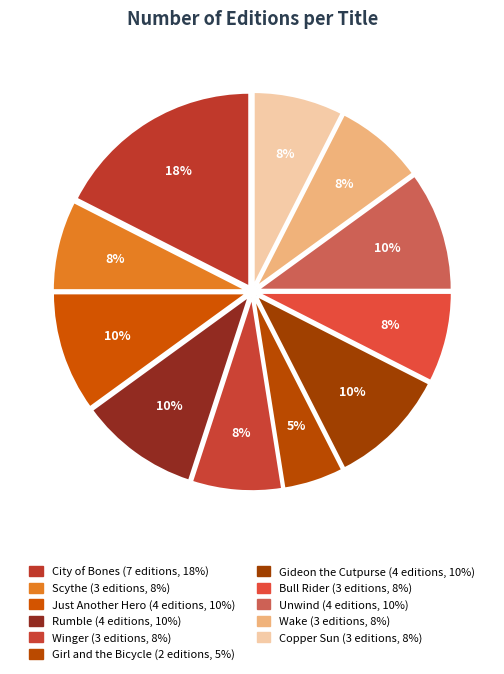

How much of the chart is everything except Just Another Hero?

90.0%